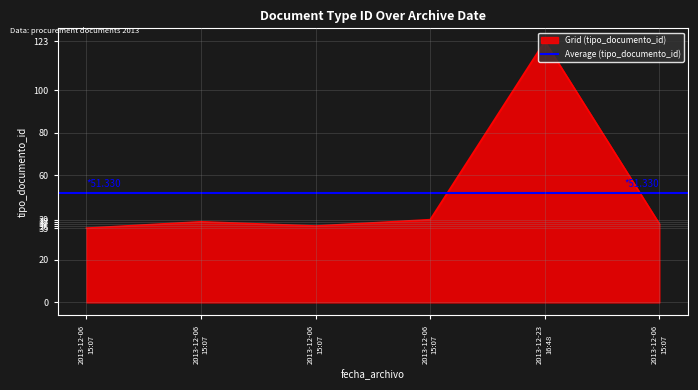

Which category has the lowest value across all series?

2013-12-06 15:07